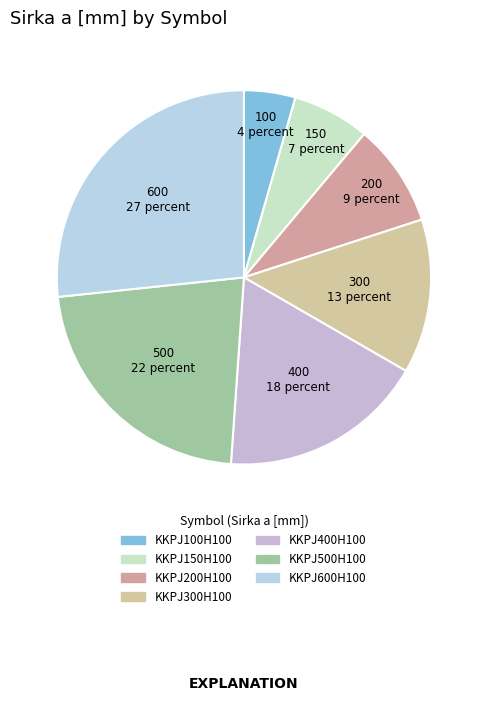

How many slices are in this pie chart?

7